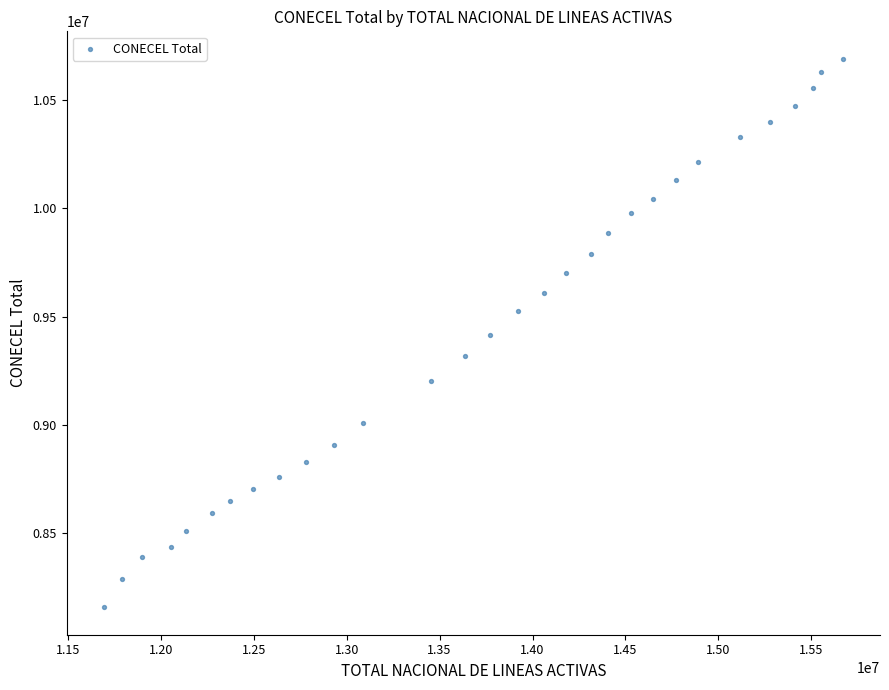

What is the range of Y values (max minus min)?

2535194